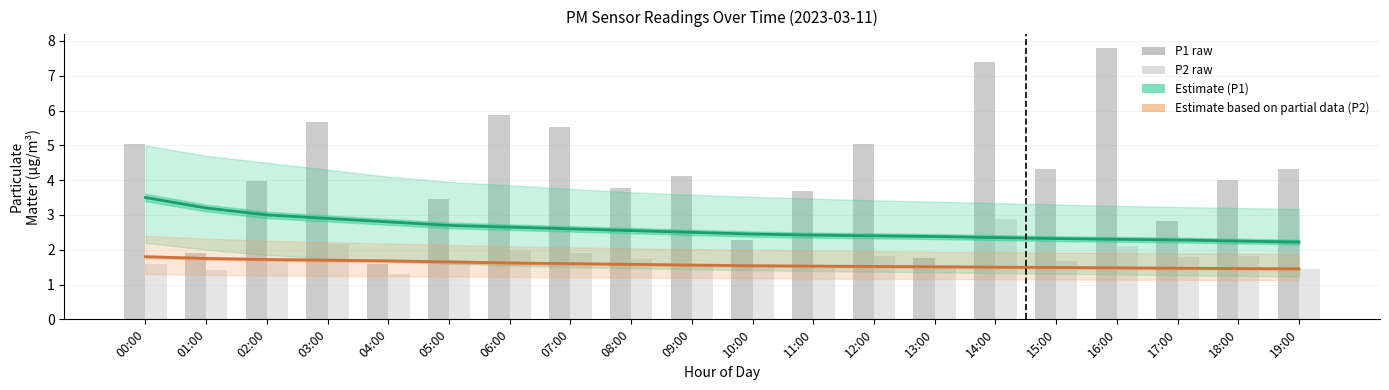

Which series has the largest total across all categories?

P1 raw